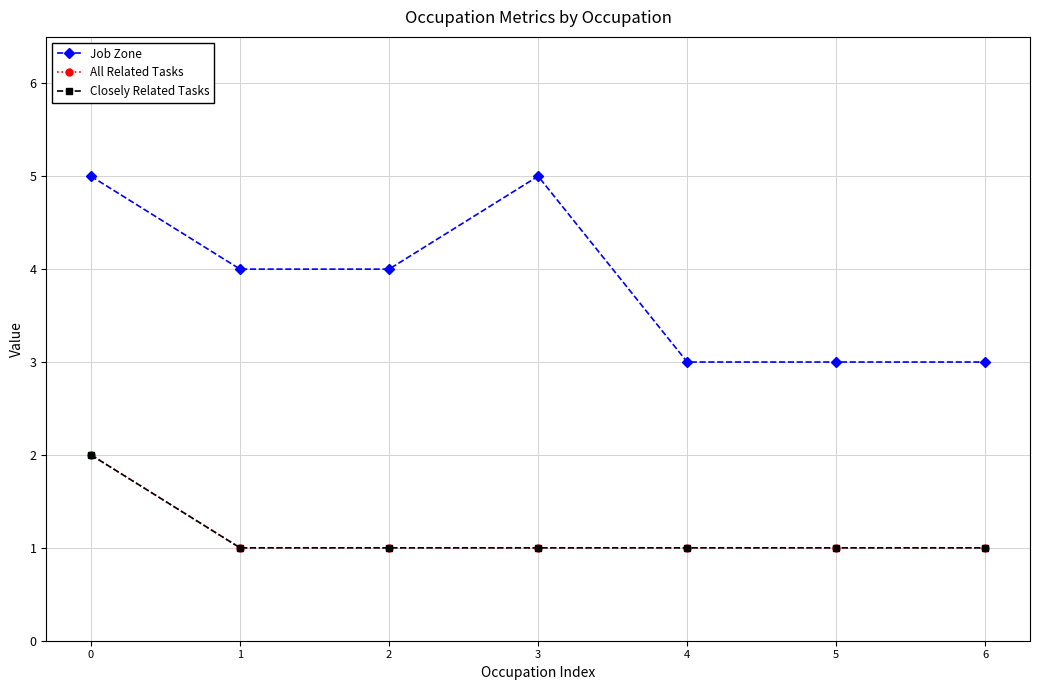

True or false: Job Zone and All Related Tasks intersect in this chart.

False